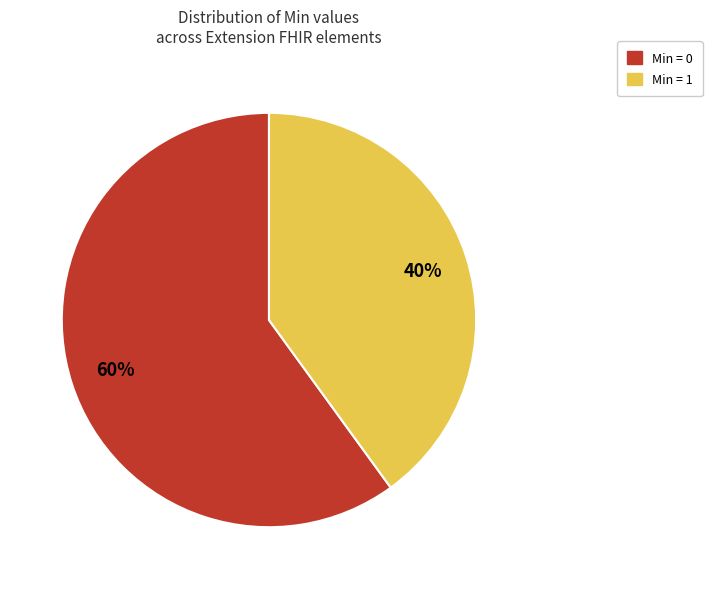

To the nearest percent, what is the difference between the Min = 1 and Min = 0 slice percentages?

20%